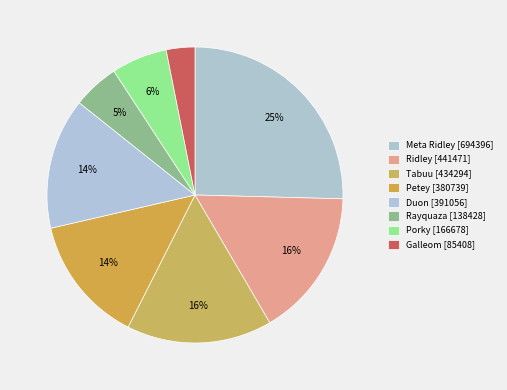

Count the number of slices in the pie.

8